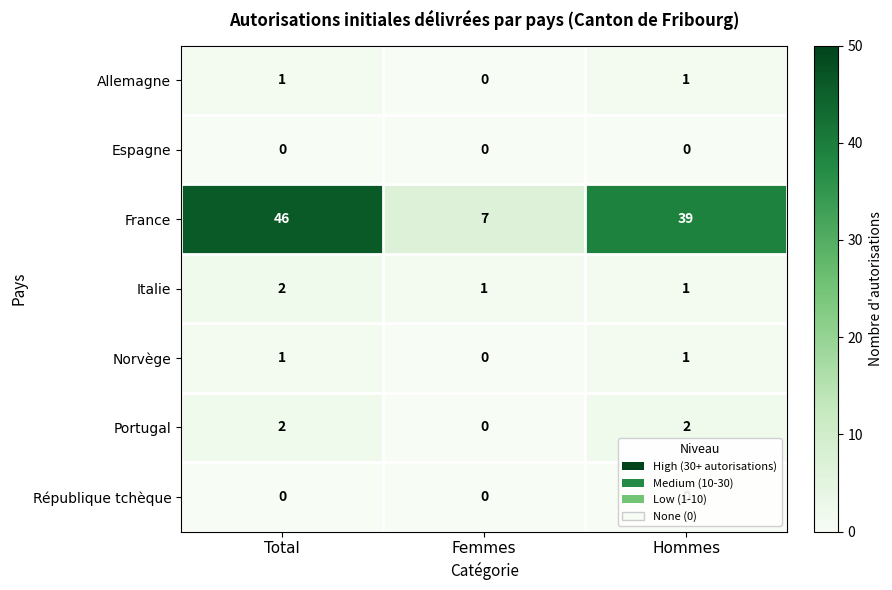

Where does the France series first go above 39?

Total